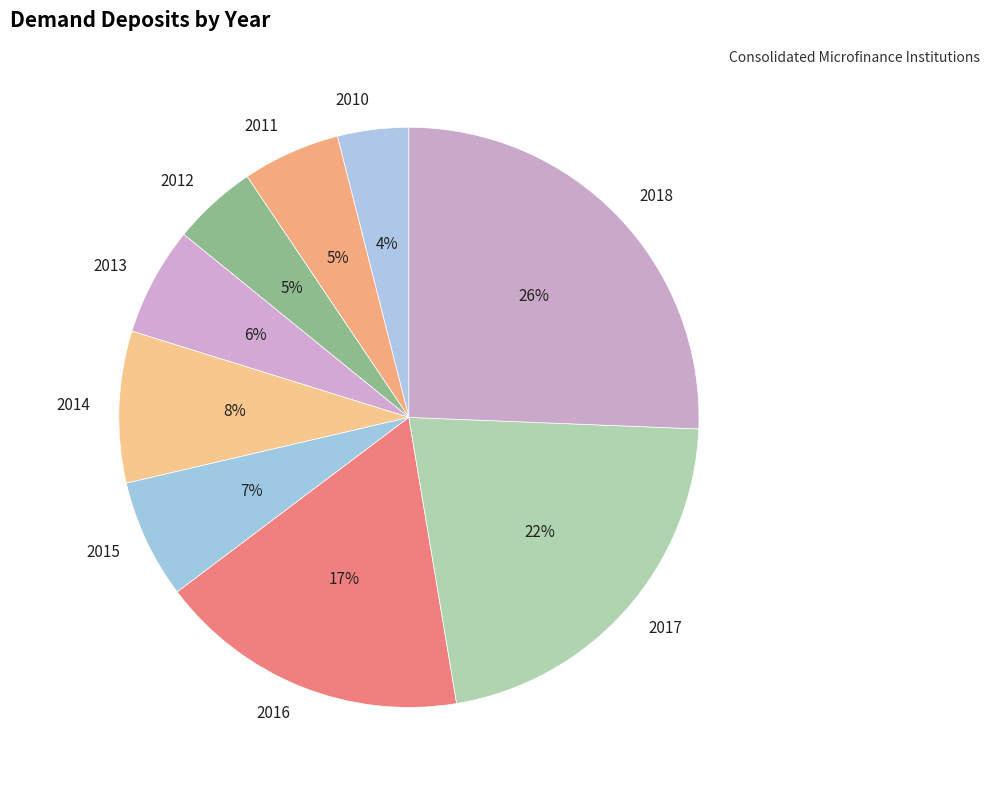

Does any single category account for the majority?

No